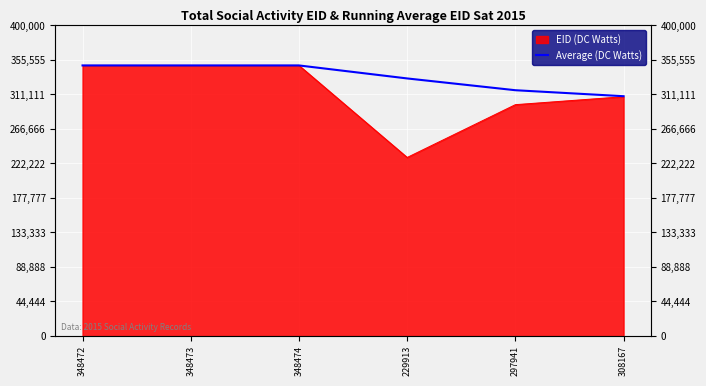

The value at 308167 is 308828. True or false?

True